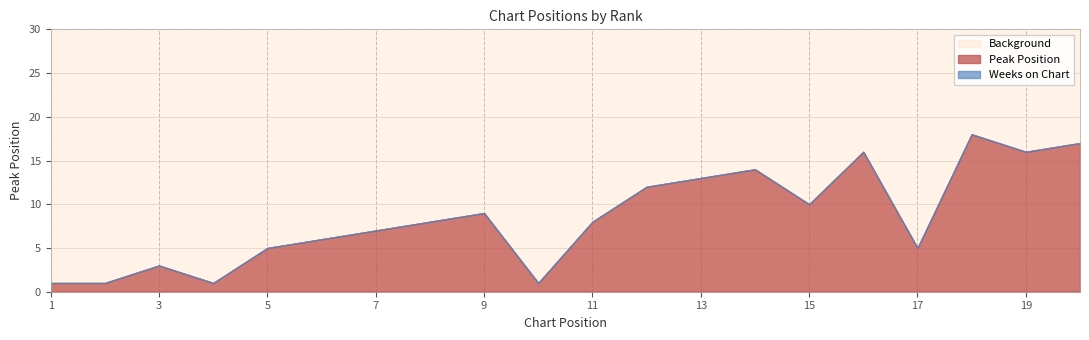

Which series has the largest range (max minus min)?

Peak Position